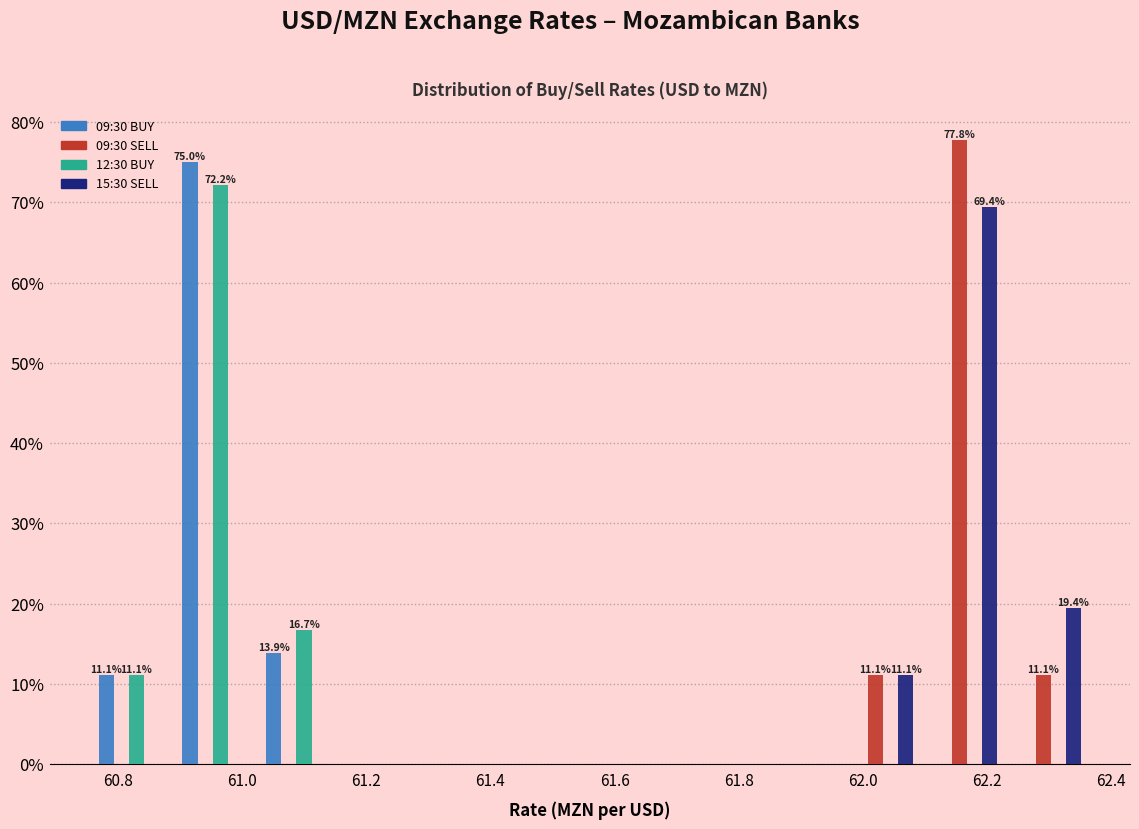

In the 09:30 BUY series, which range on the x-axis has the tallest bar?

60.885 to 61.020